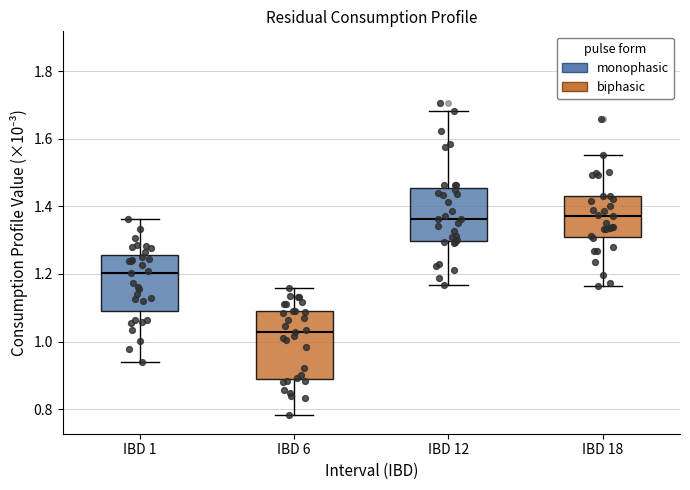

Comparing the boxes themselves (not the whiskers), which one is the tallest?

IBD 6